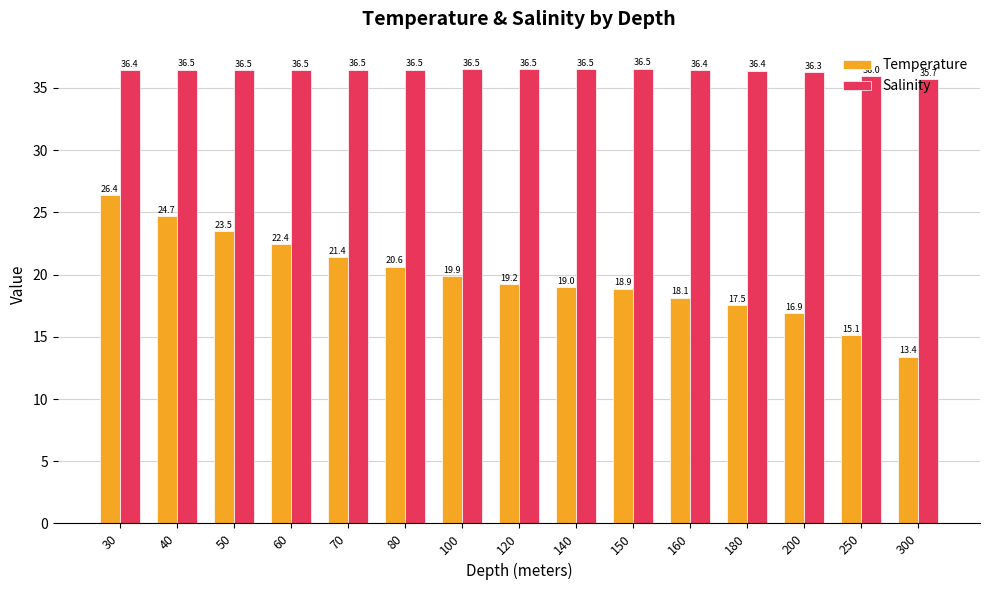

Which label corresponds to the smallest value in the chart?

300